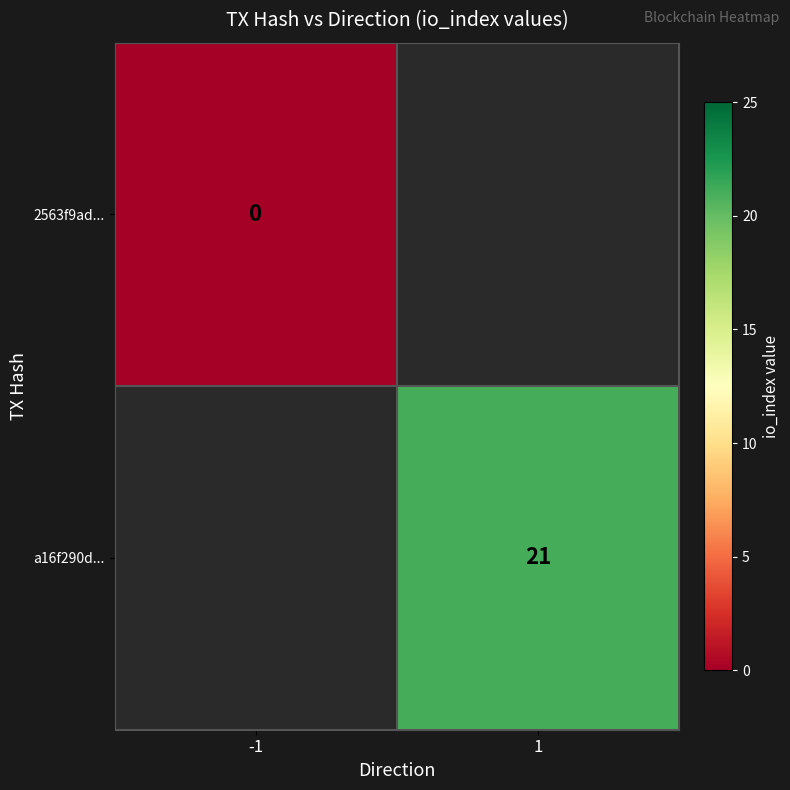

The a16f290d... series shows 21 at 1. True or false?

True